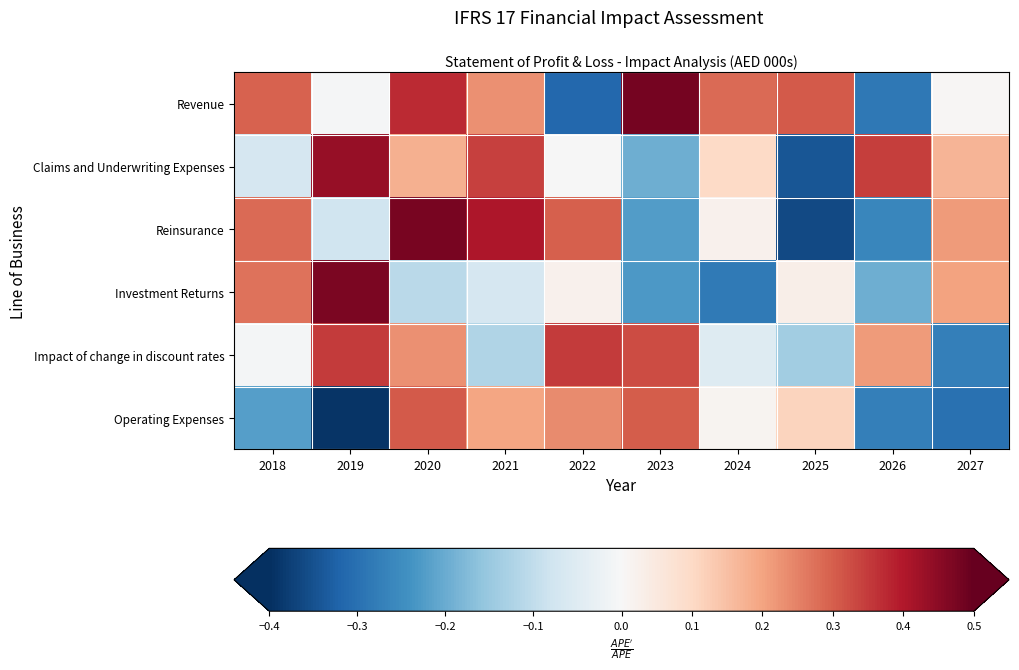

Reading left to right, transcribe all the data shown in this chart.

Revenue: 2018=0.3	2019=-0.0	2020=0.4	2021=0.2	2022=-0.3	2023=0.5	2024=0.3	2025=0.3	2026=-0.3	2027=0.0
Claims and Underwriting Expenses: 2018=-0.1	2019=0.4	2020=0.2	2021=0.3	2022=-0.0	2023=-0.2	2024=0.1	2025=-0.3	2026=0.3	2027=0.2
Reinsurance: 2018=0.3	2019=-0.1	2020=0.5	2021=0.4	2022=0.3	2023=-0.2	2024=0.0	2025=-0.4	2026=-0.3	2027=0.2
Investment Returns: 2018=0.3	2019=0.5	2020=-0.1	2021=-0.1	2022=0.0	2023=-0.2	2024=-0.3	2025=0.0	2026=-0.2	2027=0.2
Impact of change in discount rates: 2018=-0.0	2019=0.3	2020=0.2	2021=-0.1	2022=0.3	2023=0.3	2024=-0.1	2025=-0.1	2026=0.2	2027=-0.3
Operating Expenses: 2018=-0.2	2019=-0.4	2020=0.3	2021=0.2	2022=0.2	2023=0.3	2024=0.0	2025=0.1	2026=-0.3	2027=-0.3